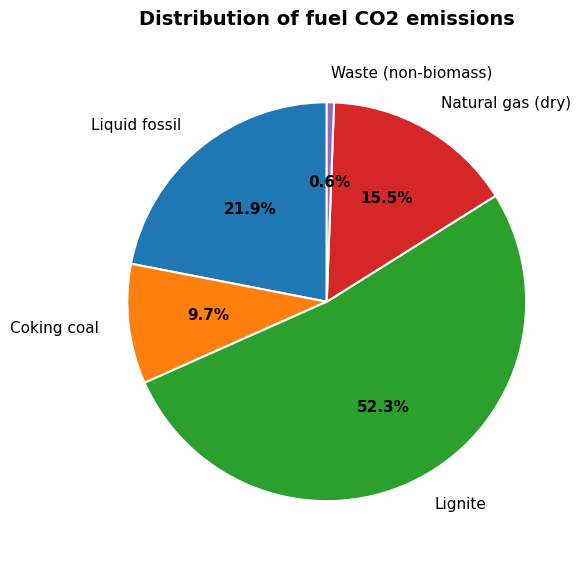

Which slice is the largest?

Lignite